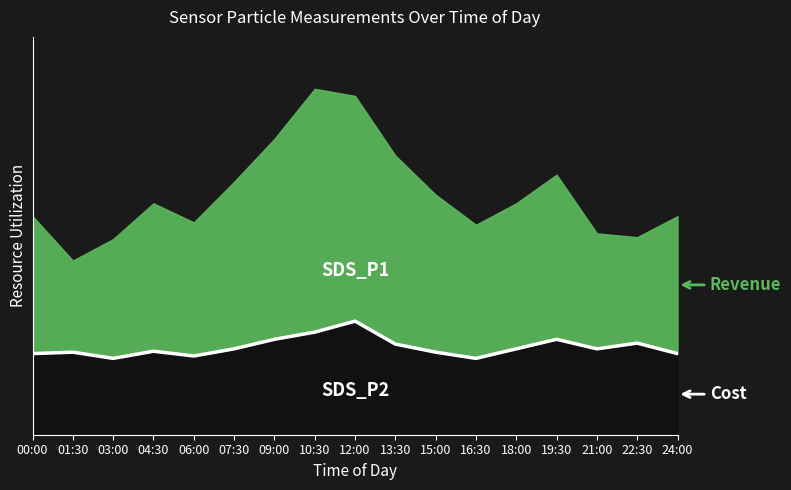

What position from the right is 18:00?

5